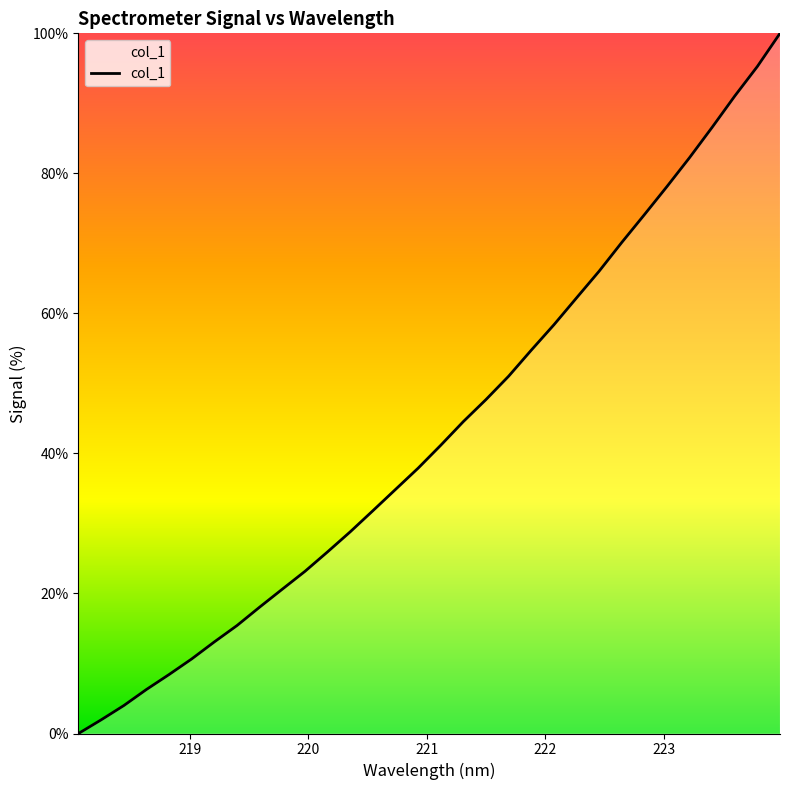

What is the sum of all values?

1384.4